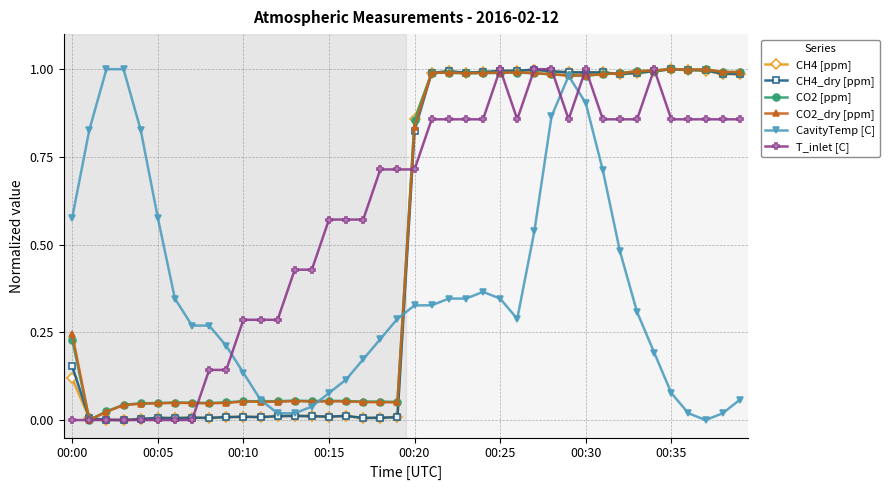

True or false: CO2 [ppm] has more than 0 points higher than both neighbors.

True